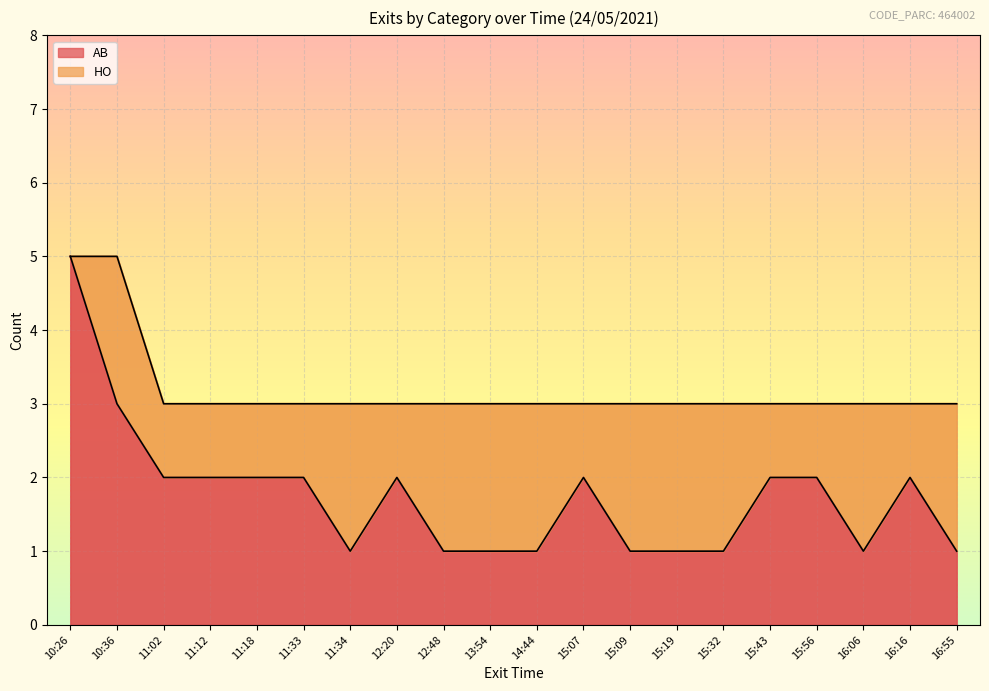

What is the change in value from 15:56 to 16:06?

-1